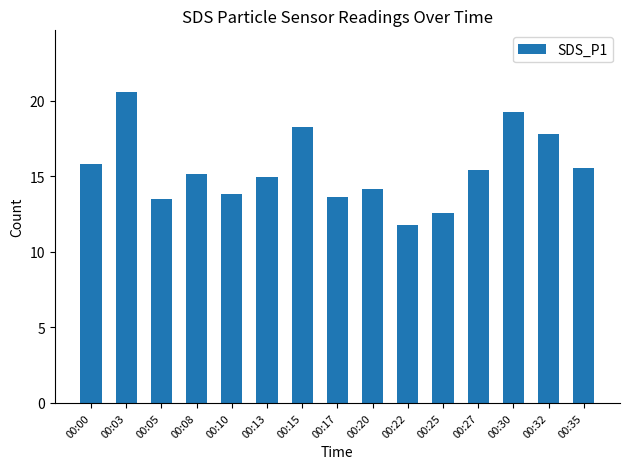

Which category has the lowest value across all series?

00:22